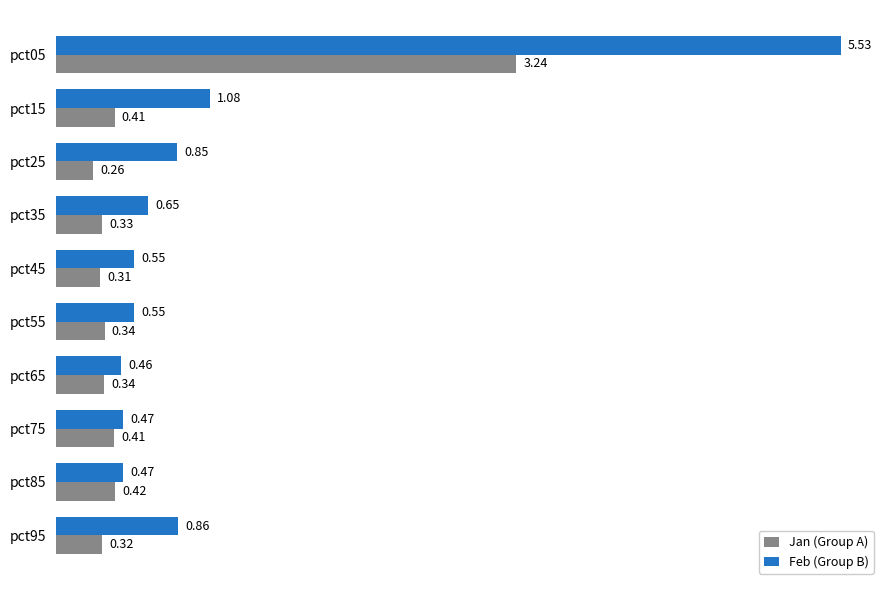

At which category is the sum across all series the highest?

pct05